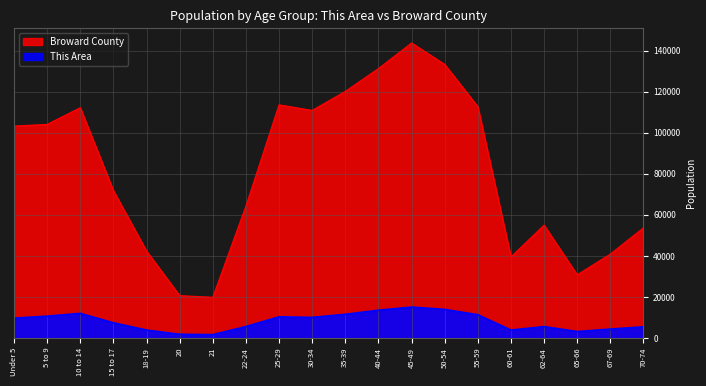

The value of This Area at 20 is 1138. True or false?

False